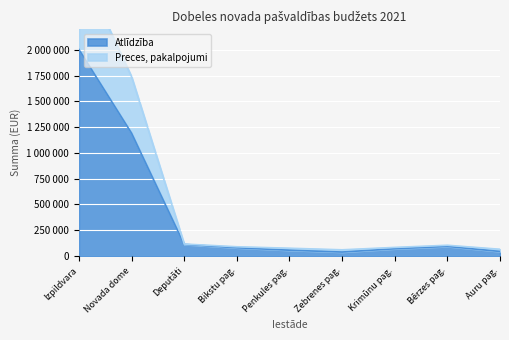

Where is the first local maximum for Preces, pakalpojumi?

Bērzes pag.